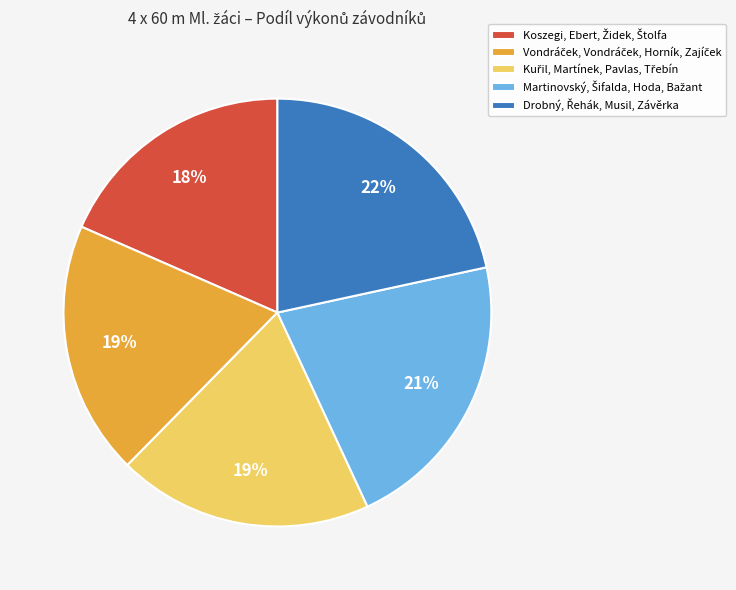

Does any single category account for the majority?

No